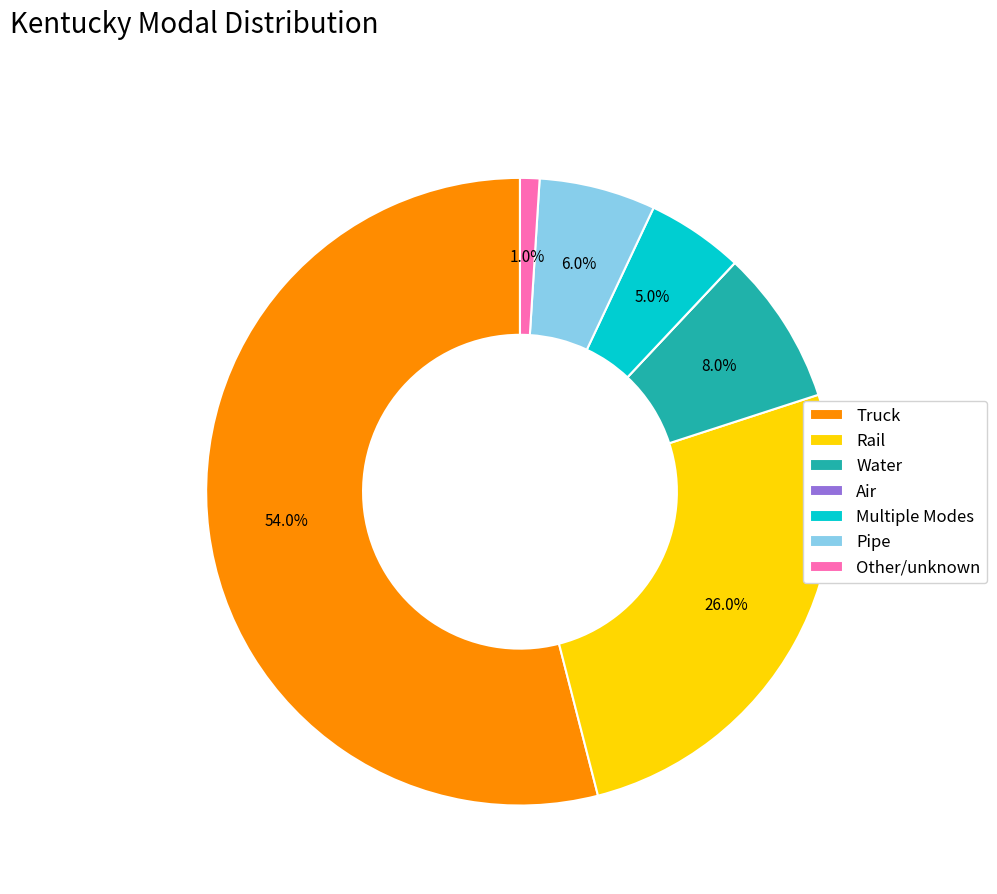

To the nearest percent, what is the average slice percentage?

14%